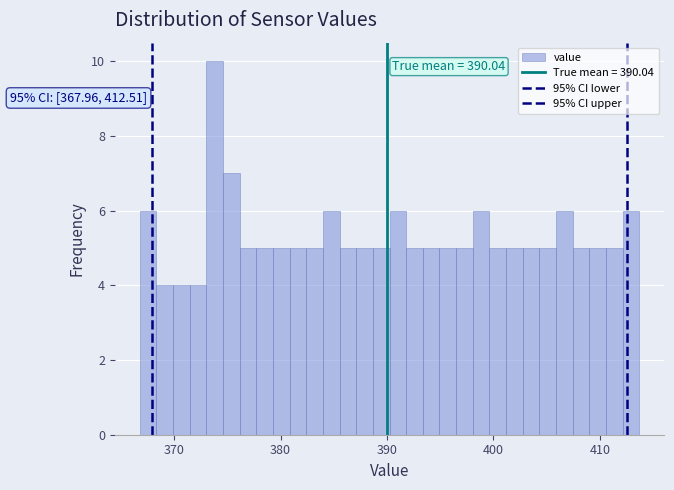

Read against the x-axis, roughly where is the centre of the tallest bar?

374